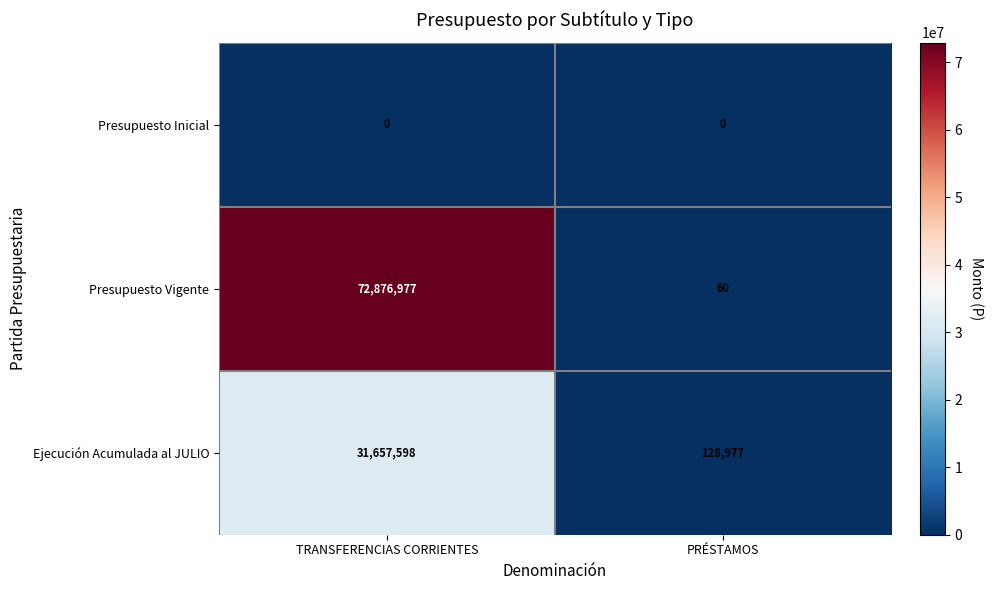

Which category has the lowest value in the Presupuesto Vigente series?

PRÉSTAMOS